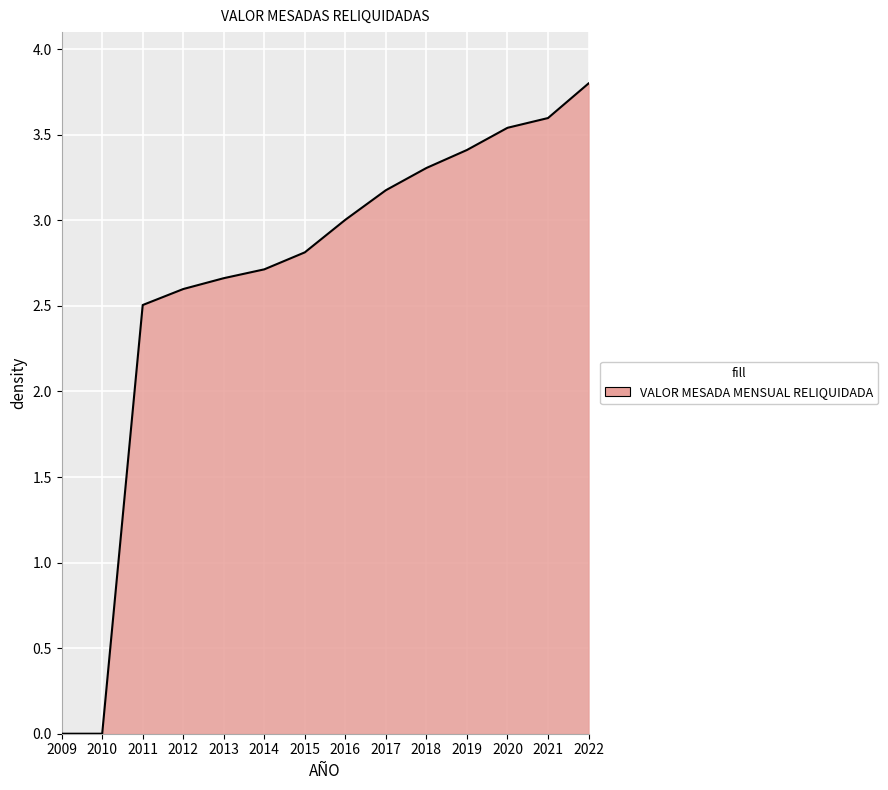

Which label corresponds to the largest value in the chart?

2022